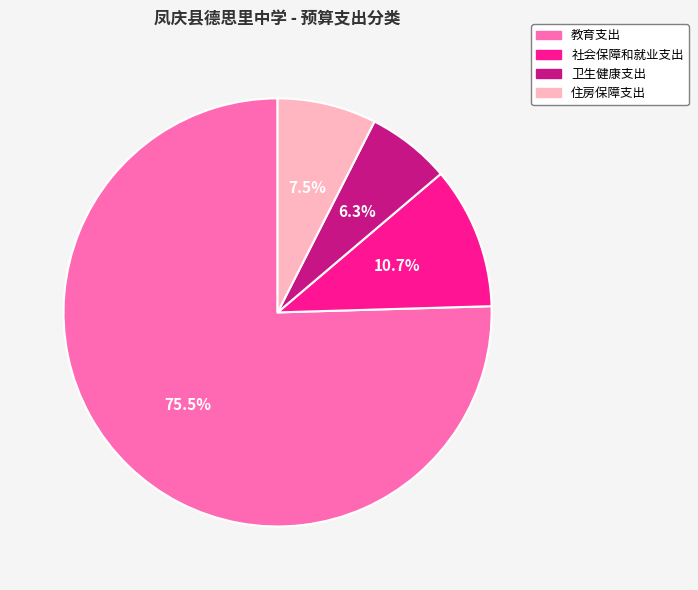

Does any single category account for the majority?

Yes